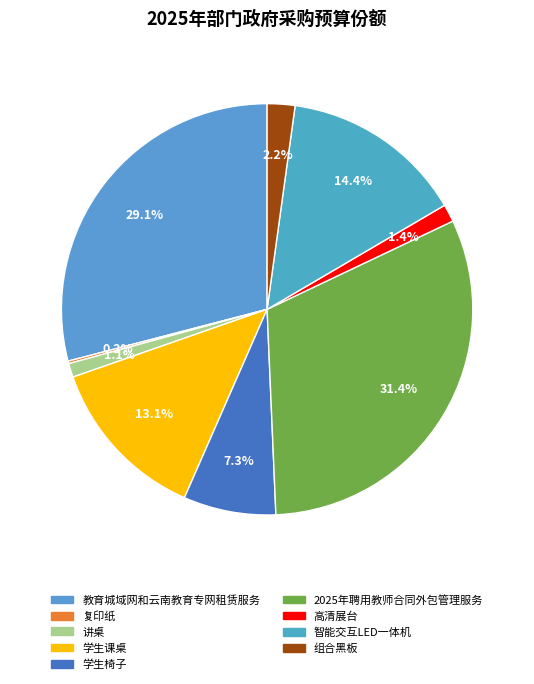

What percentage is the 讲桌 slice, to the nearest percent?

1%